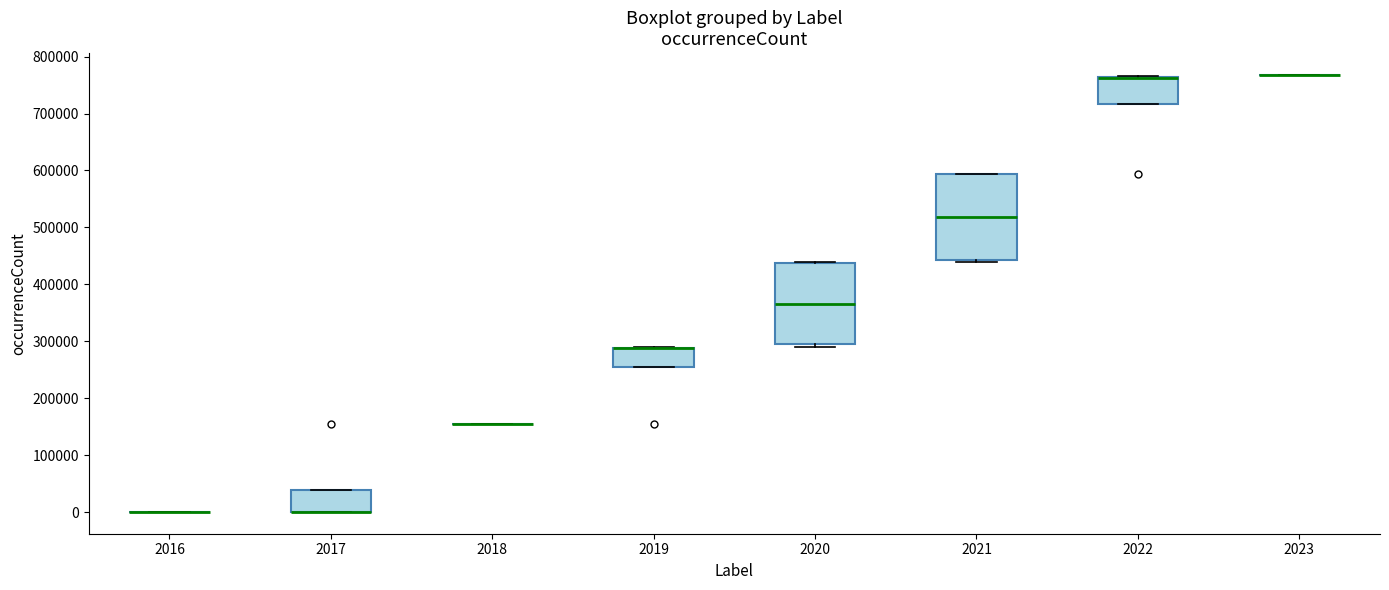

Reading left to right, read every box against the y-axis: the position of its median line, the range the box covers, and the ends of its whiskers. The values are not printed on the chart, so give them approximately, as read against the axis.

2016: box collapsed to a line at 0, whiskers 0 to 0
2017: median 0 (drawn on the box's lower edge), box 0 to 40000, whiskers 0 to 40000
2018: box collapsed to a line at 150000, whiskers 150000 to 150000
2019: median 290000 (drawn on the box's upper edge), box 250000 to 290000, whiskers 250000 to 290000
2020: median 370000, box 290000 to 440000, whiskers 290000 (just below the box's lower edge) to 440000
2021: median 520000, box 440000 to 590000, whiskers 440000 to 590000
2022: median 760000 (drawn on the box's upper edge), box 720000 to 760000, whiskers 720000 to 770000
2023: box collapsed to a line at 770000, whiskers 770000 to 770000